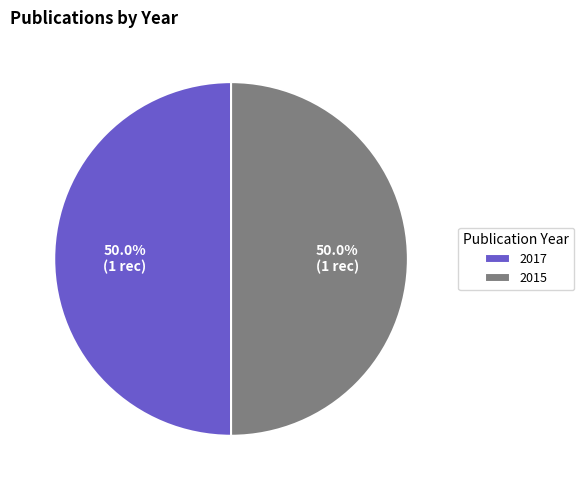

How much of the chart is everything except 2017?

50.0%